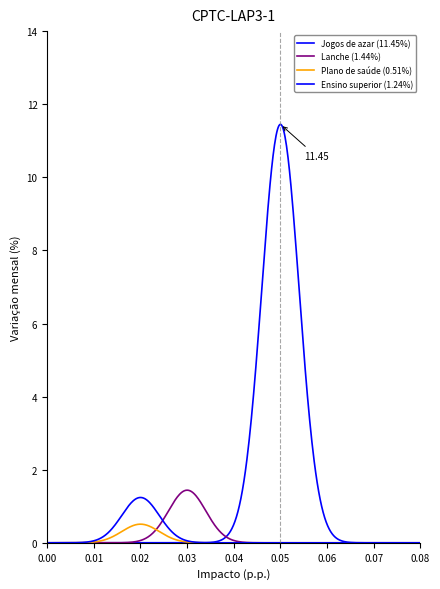

Does the chart display data point markers on the line(s)?

No